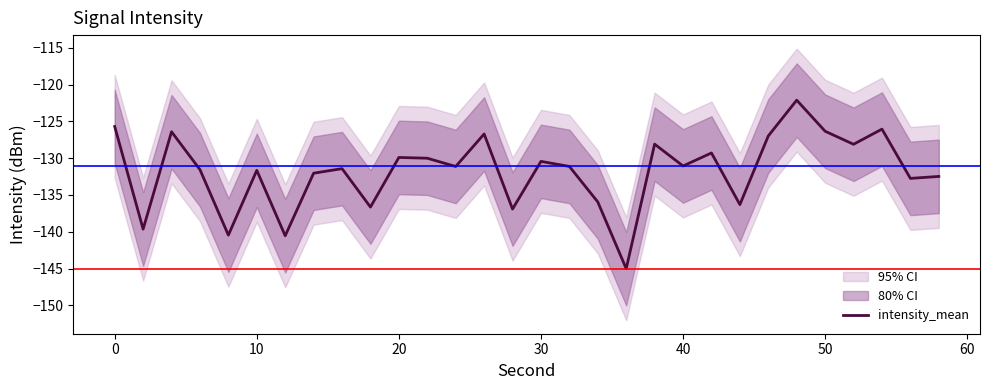

Is it true that intensity_mean equals -131.6 at 10?

True